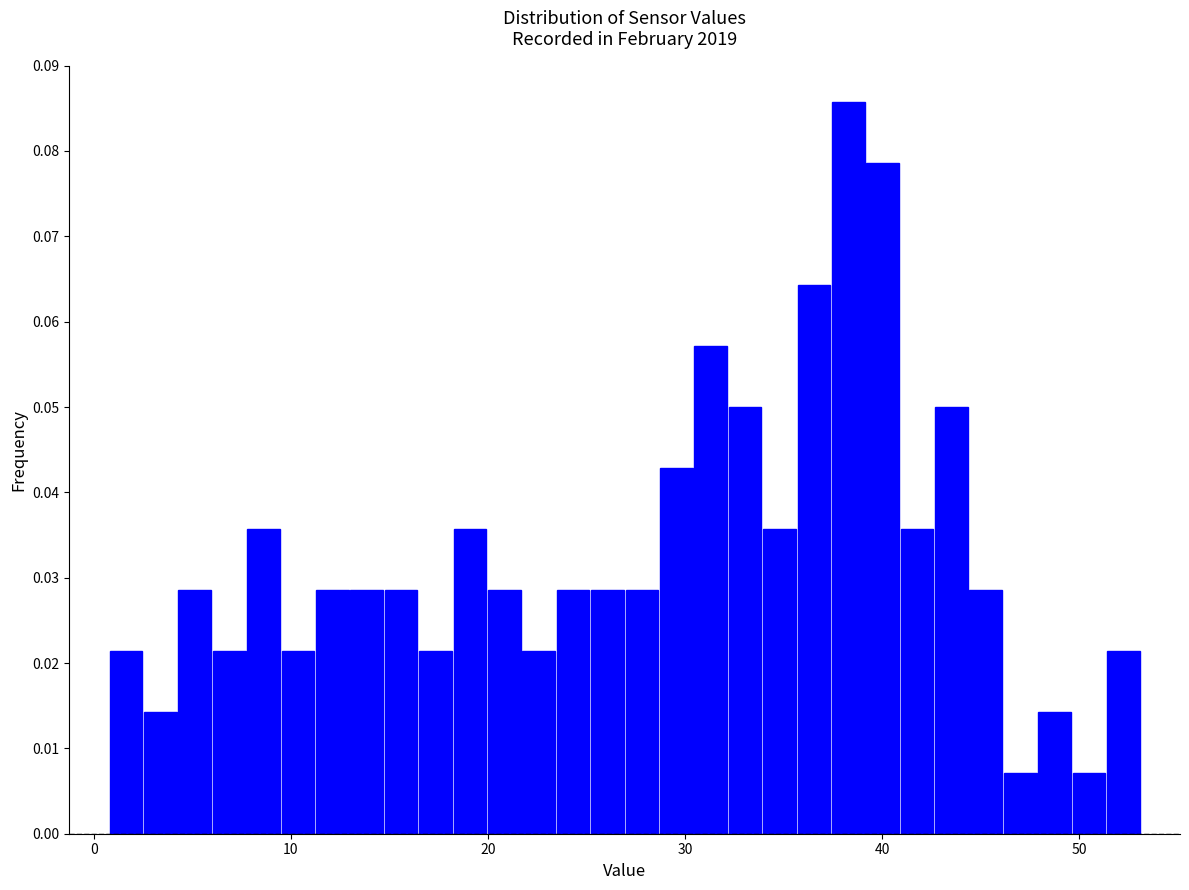

Around what value on the x-axis is the tallest bar? Give the approximate position of its centre, as read against the axis.

38